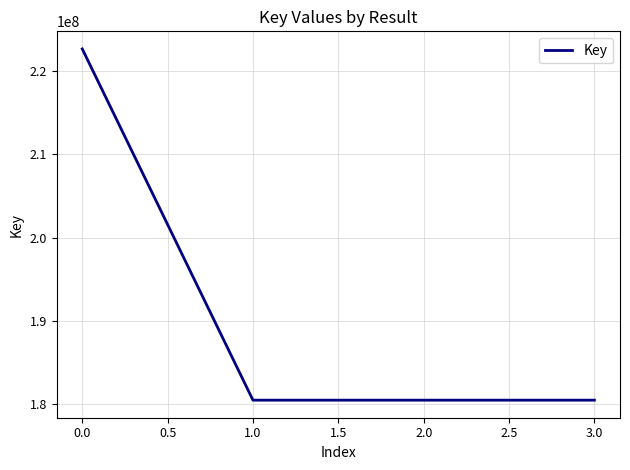

What is the ratio of the value at 1.0 to the value at 0.0?

0.8